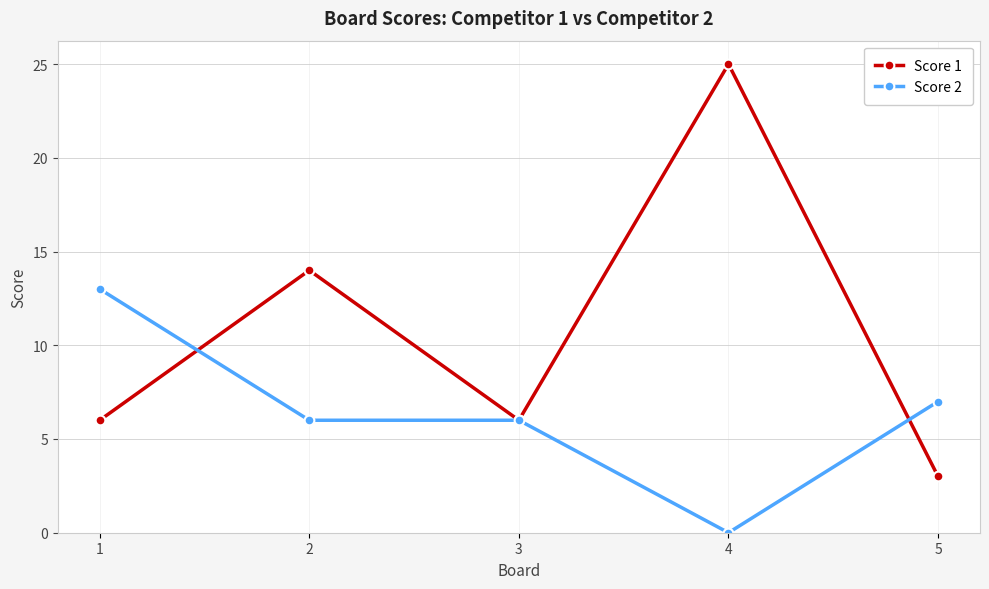

Which series has the widest spread of values?

Score 1